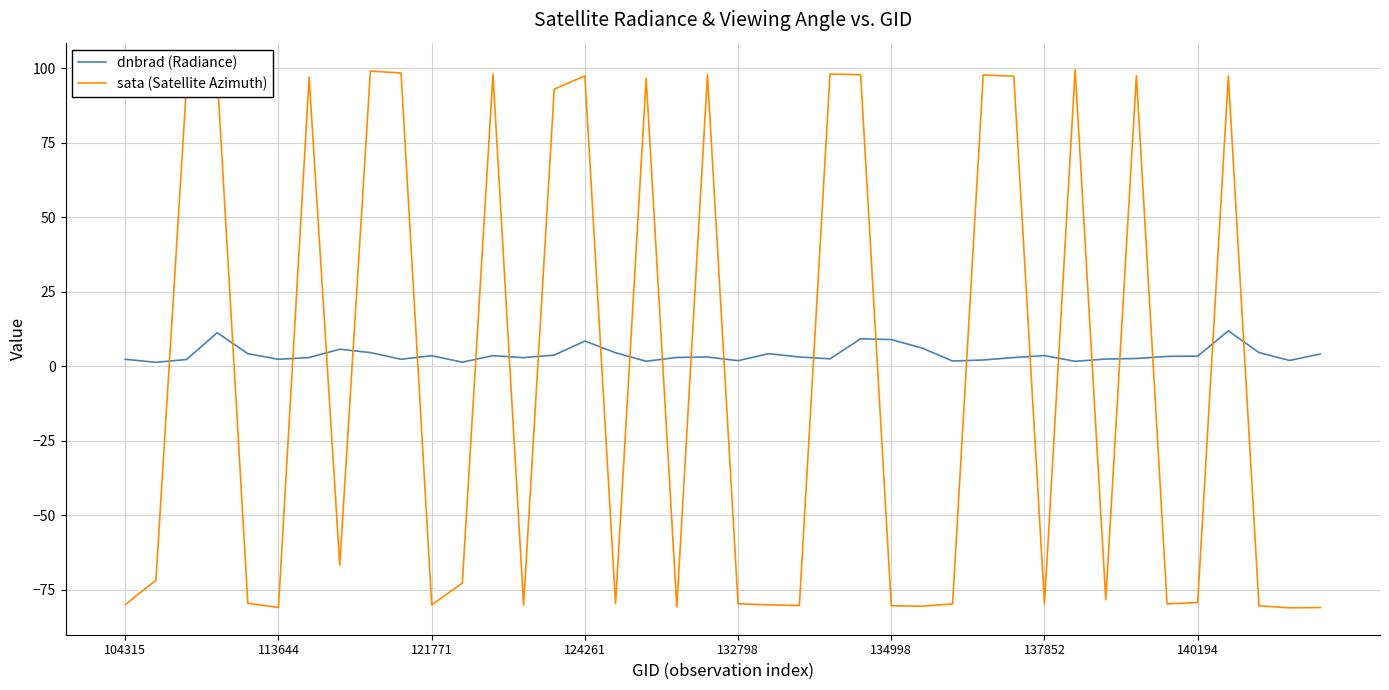

Which series has the largest total across all categories?

dnbrad (Radiance)